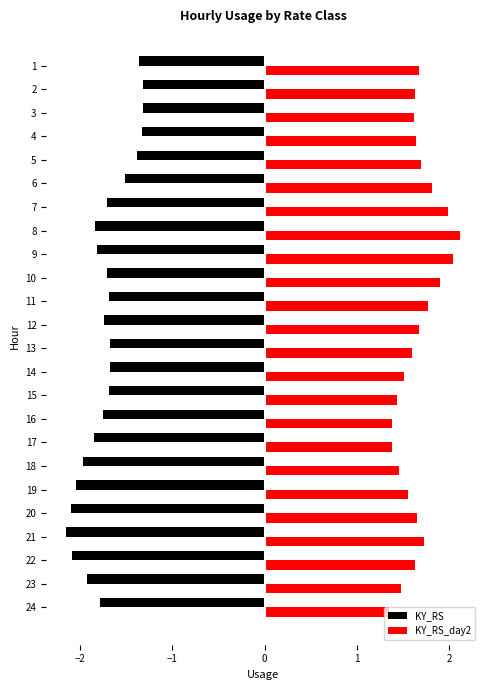

The KY_RS series shows -1.0 at 20. True or false?

False